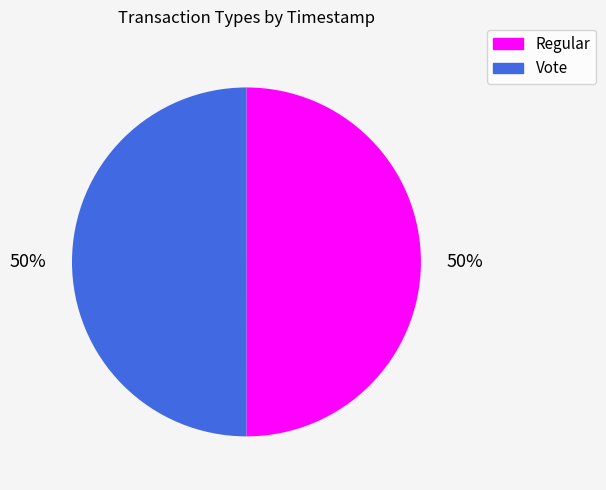

To the nearest percent, what is the average slice percentage?

50%